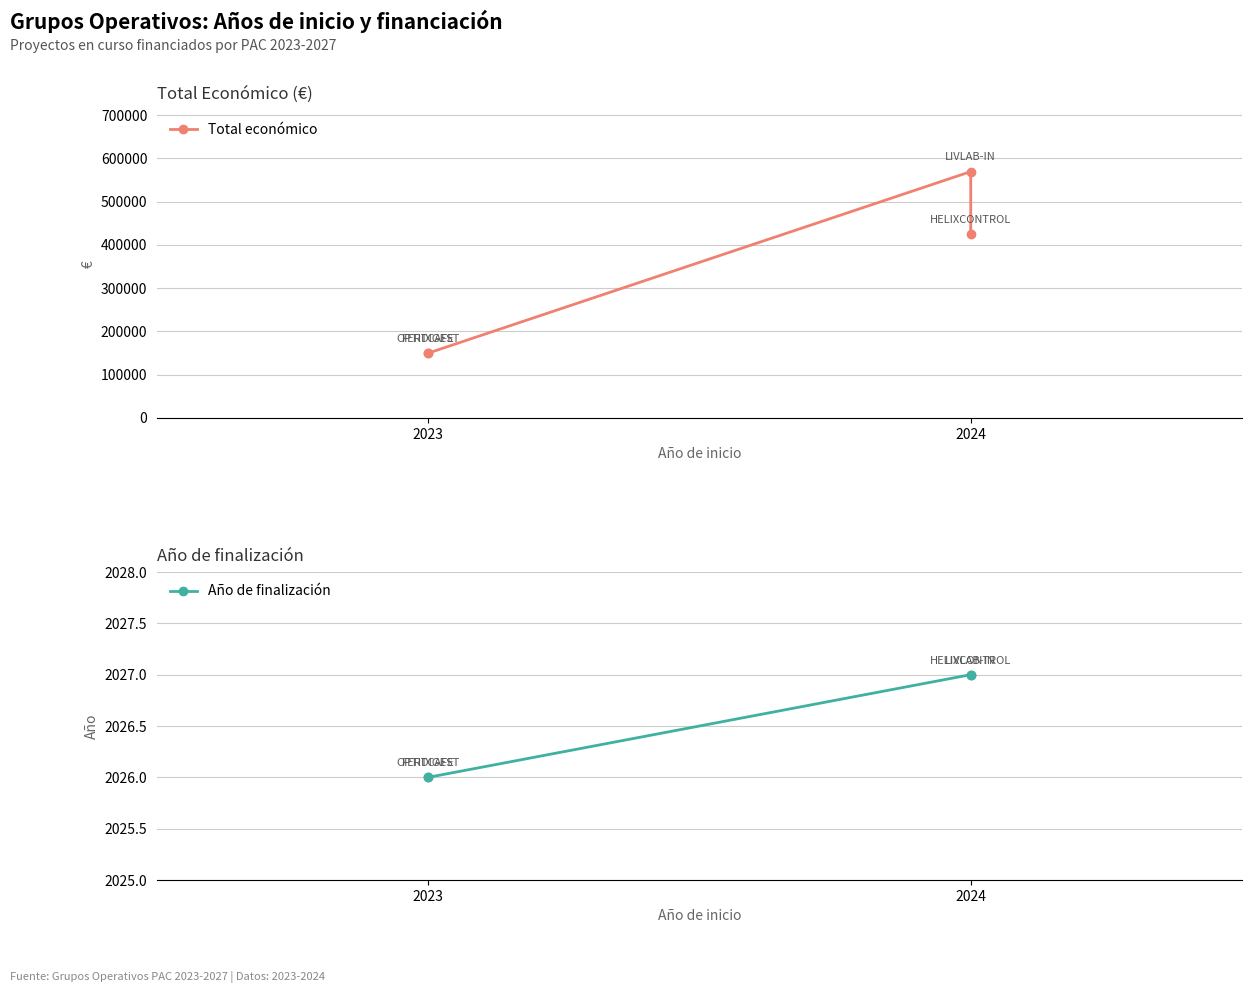

True or false: Año de finalización and Total económico cross at least once.

False